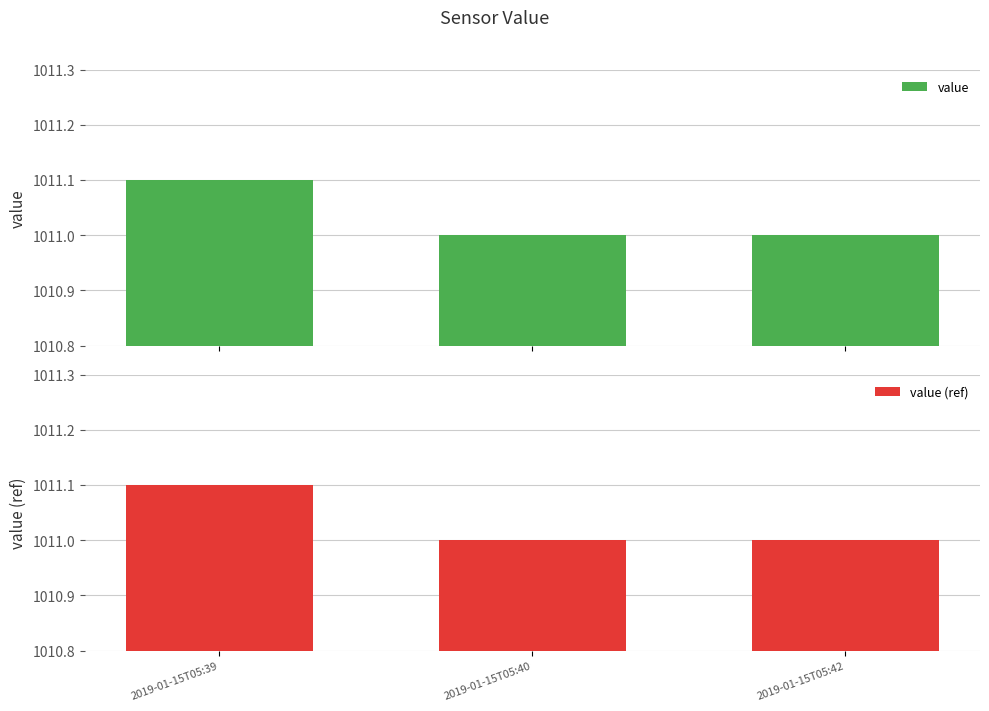

What is the value of the value bar at the 2nd from the left?

1011.0